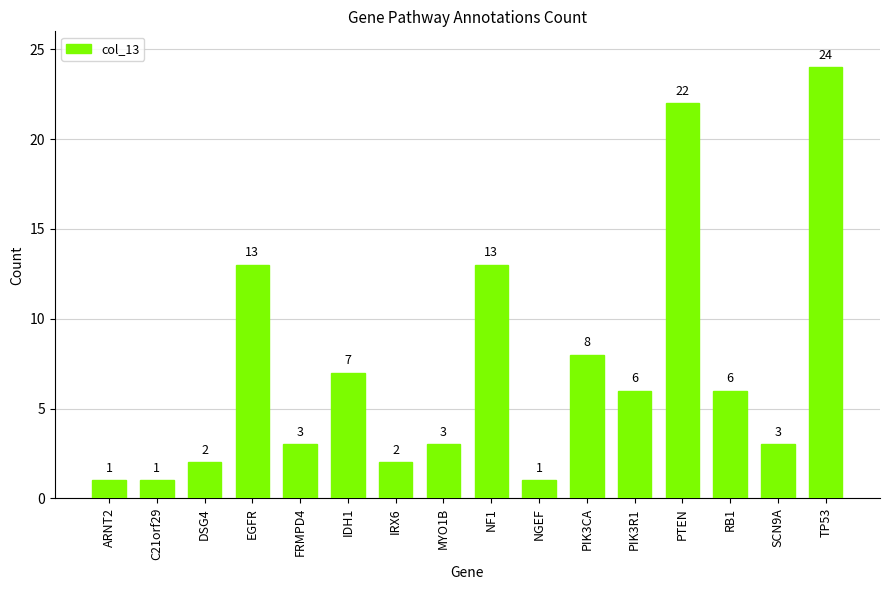

How many categories are shown in the chart?

16